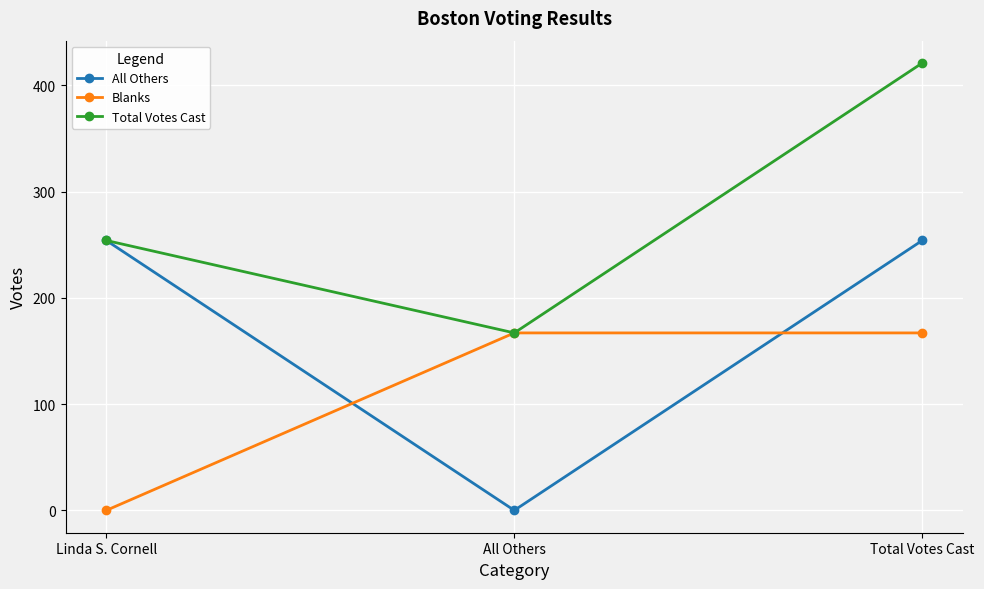

At which label does Blanks reach its minimum?

Linda S. Cornell